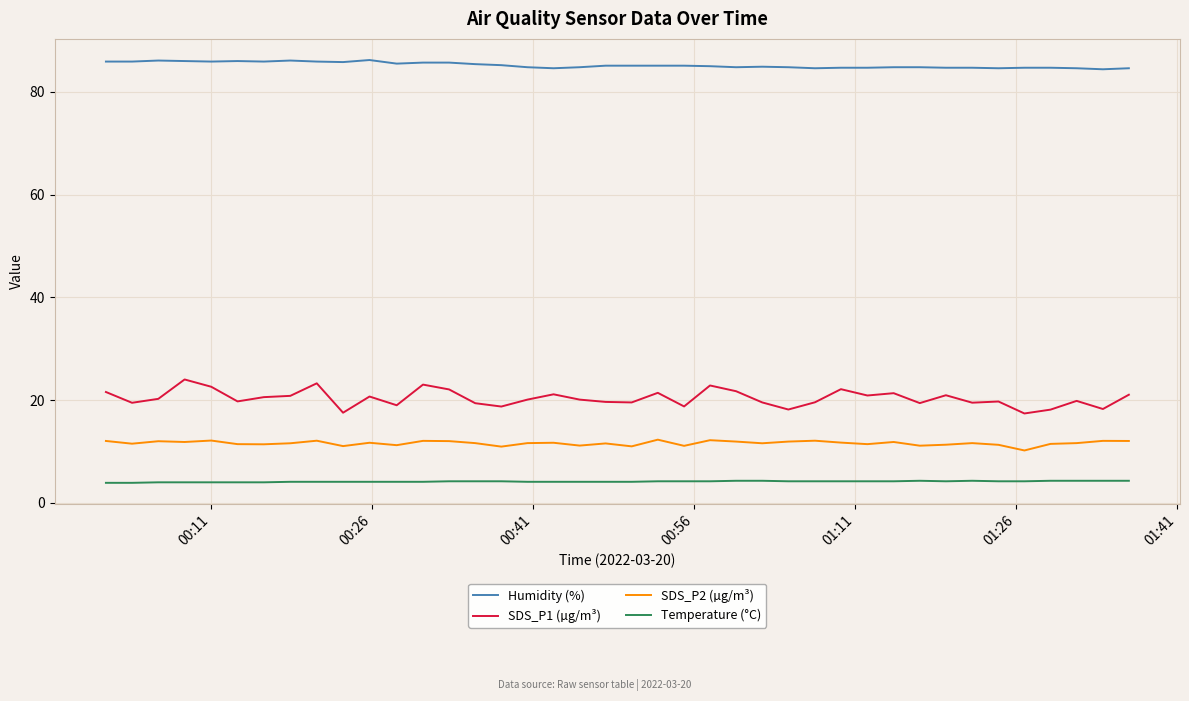

What is the difference between the maximum and minimum values in the SDS_P1 (µg/m³) series?

6.6